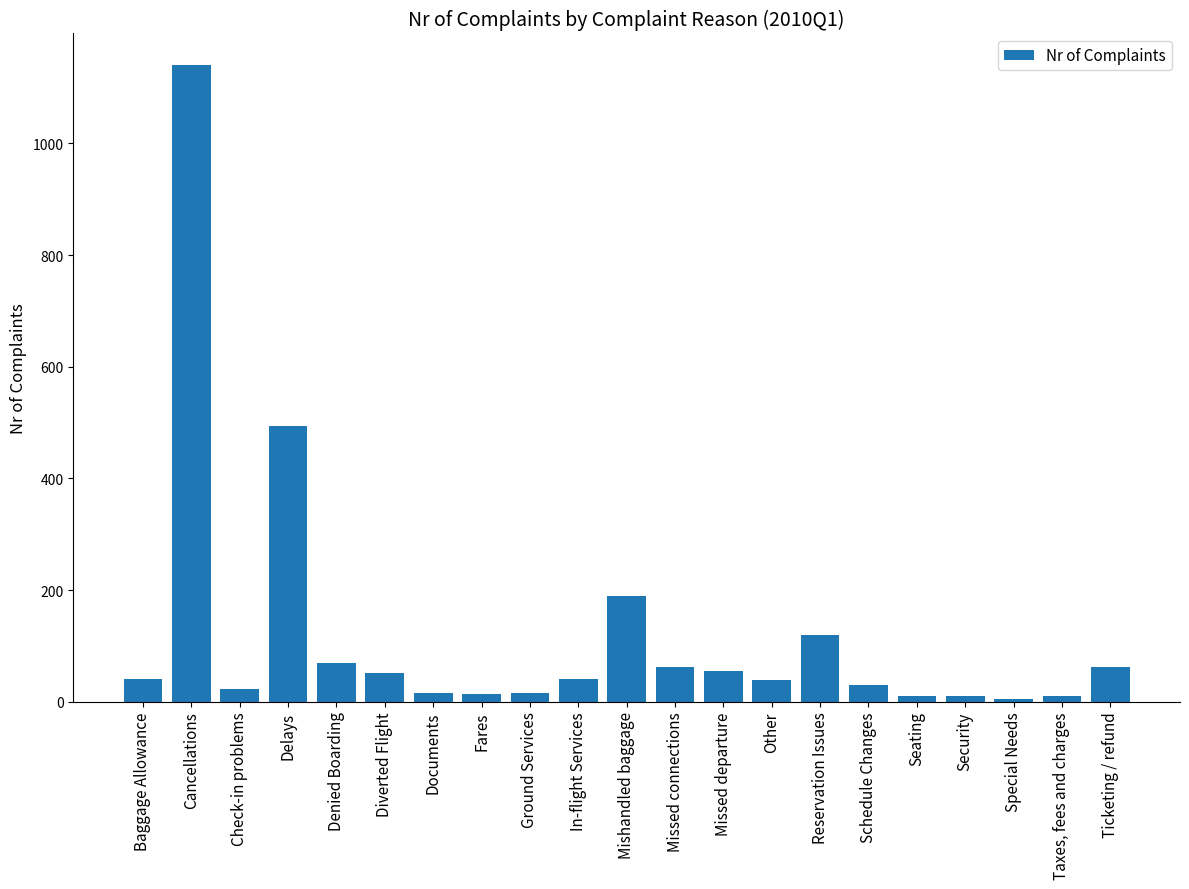

Between Fares and In-flight Services, which is larger?

In-flight Services